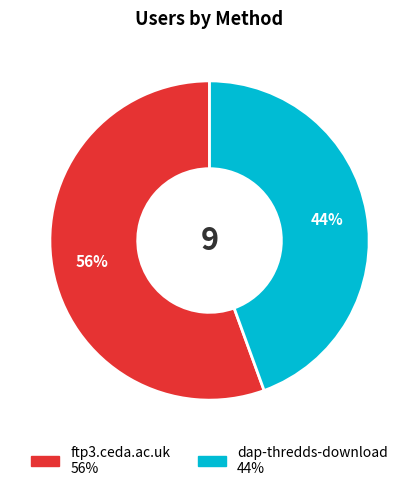

To the nearest percent, what is the average slice percentage?

50%